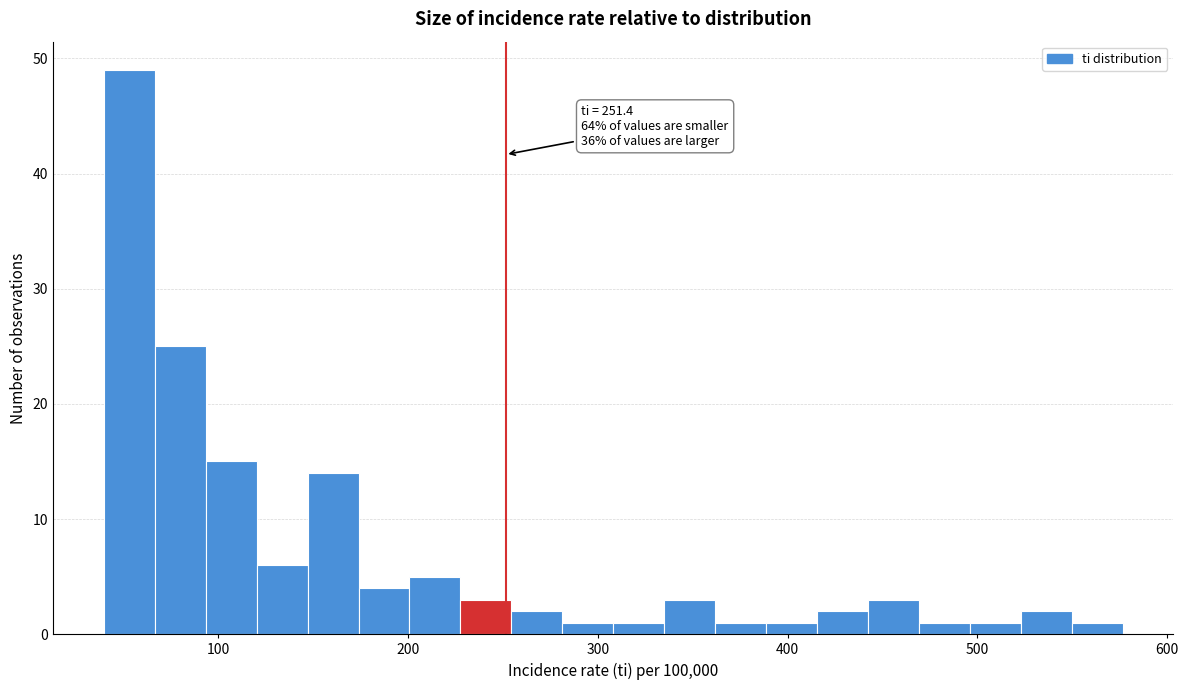

Read against the x-axis, roughly where is the centre of the tallest bar?

50